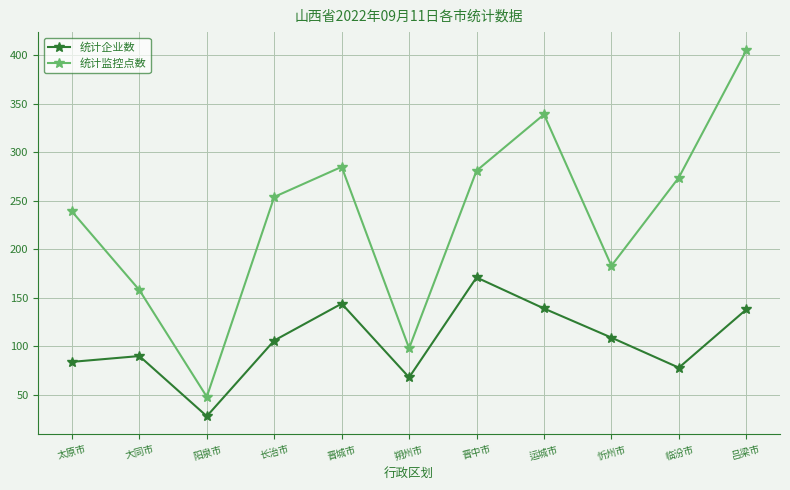

What position from the right is 临汾市?

2